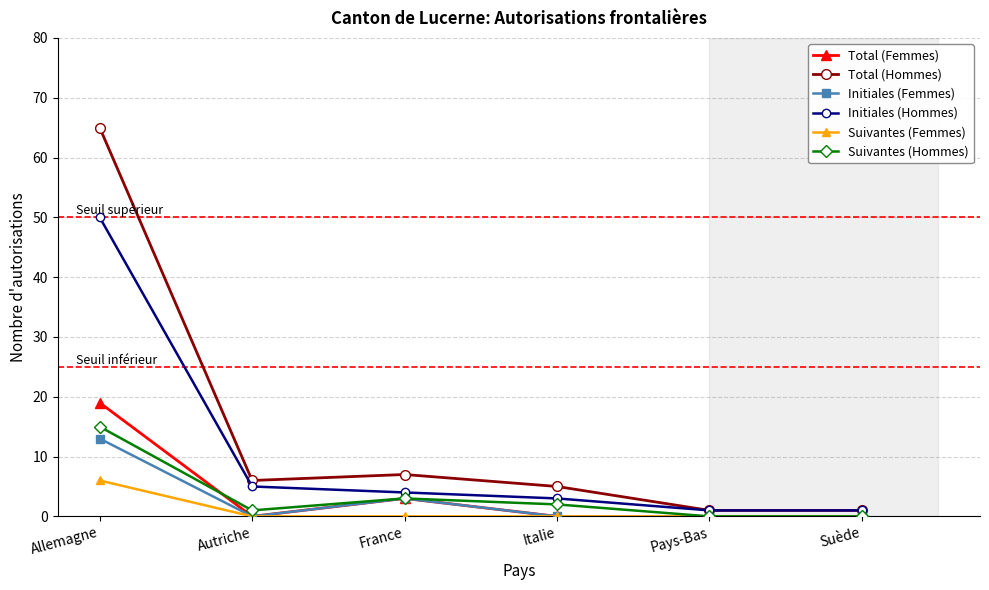

At which category does Total (Hommes) reach its first local peak?

France